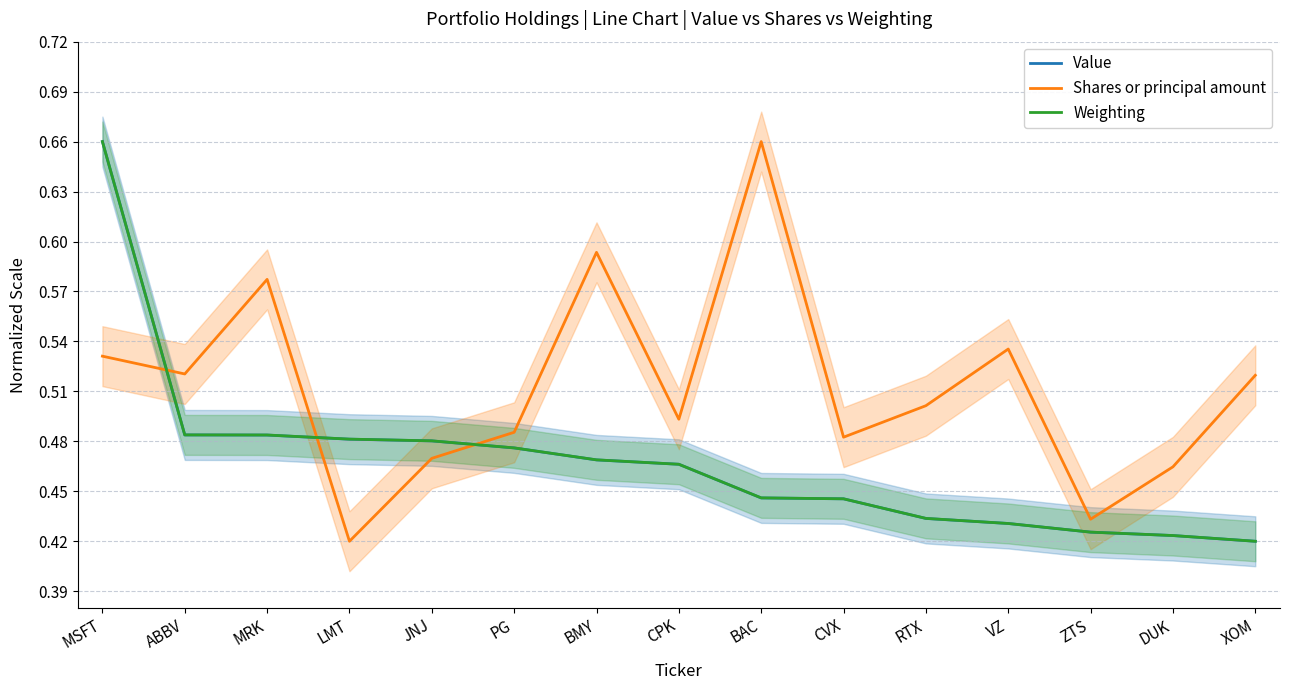

Is it true that Value equals 0.5 at CPK?

True